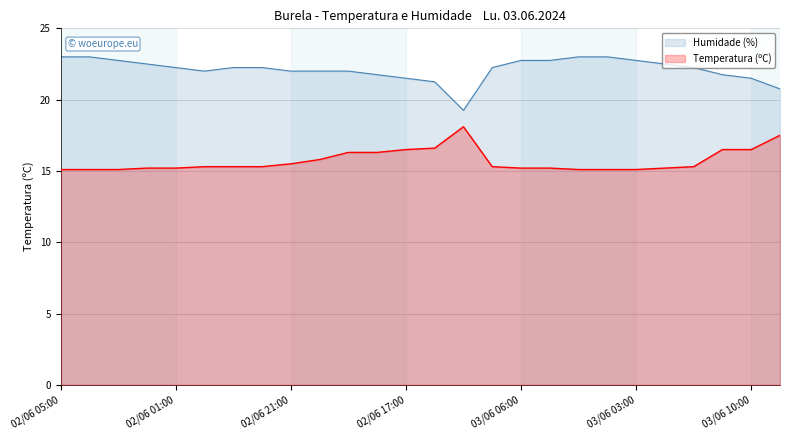

List the series in order of their peak value, lowest first.

Temperatura (ºC), Humidade (%)